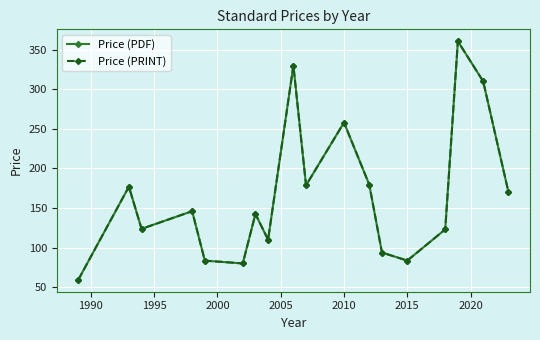

Reading right to left, what are all the values shown in this chart?

Price (PDF): 169.9	310.0	360.7	123.0	83.6	93.8	179.4	258.0	178.7	330.0	110.0	142.5	80.0	83.5	146.0	123.7	177.0	59.4
Price (PRINT): 169.9	310.0	360.7	123.0	83.6	93.8	179.4	258.0	178.7	330.0	110.0	142.5	80.0	83.5	146.0	123.7	177.0	59.4